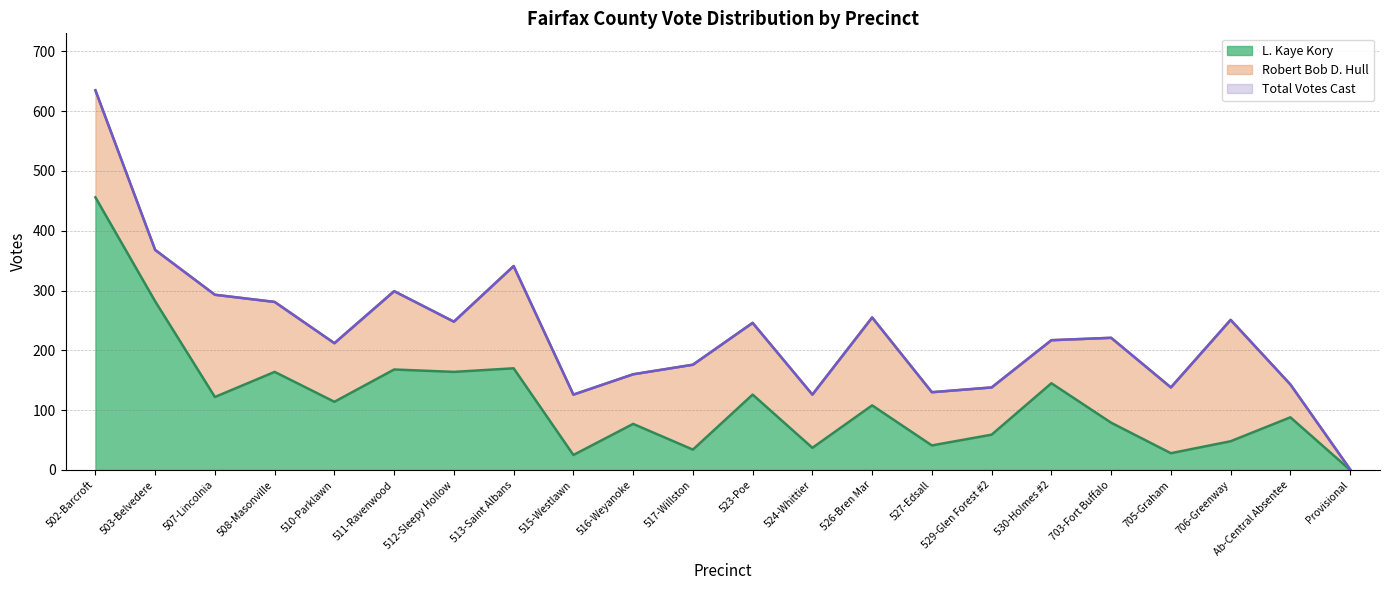

Where does the L. Kaye Kory series first go above 108?

502-Barcroft